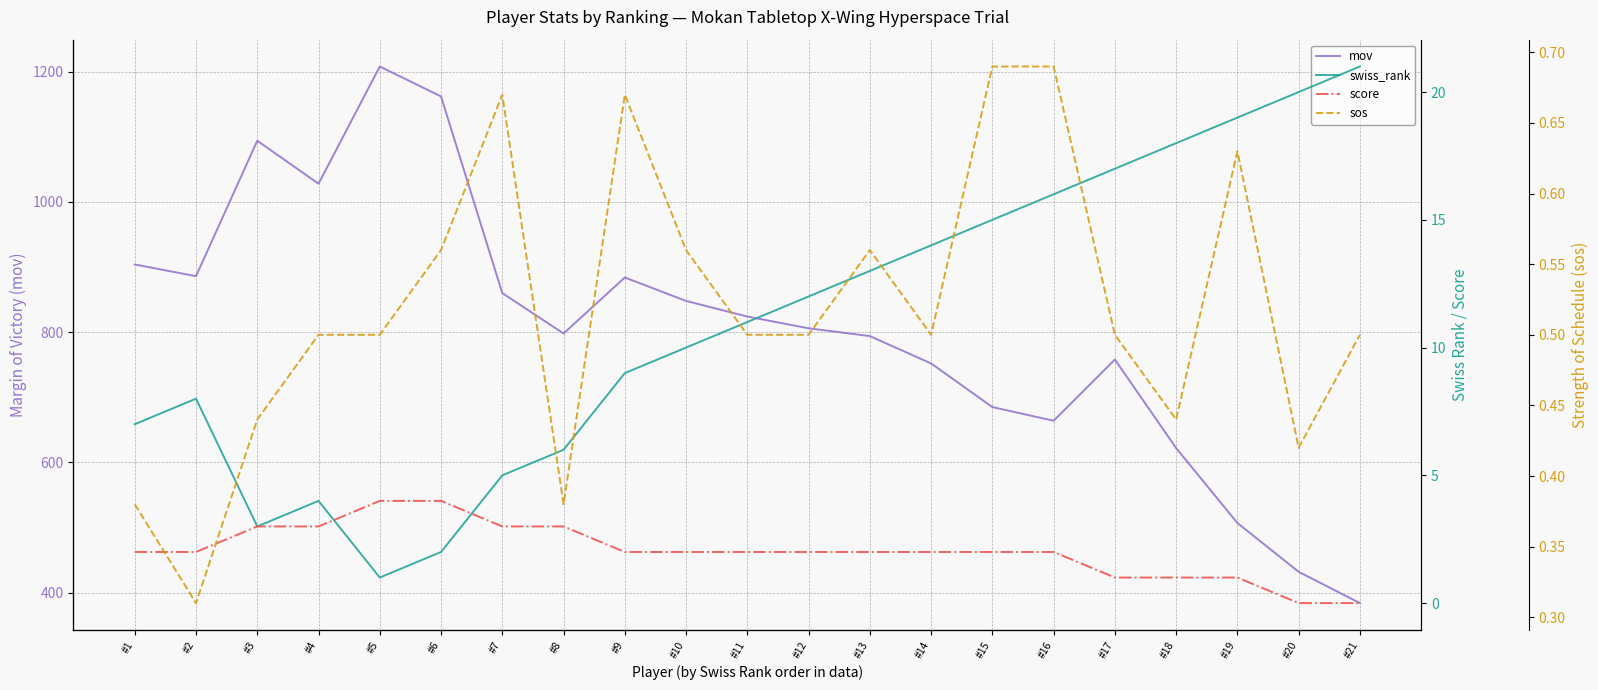

Is this an area chart (filled region under the line)?

No